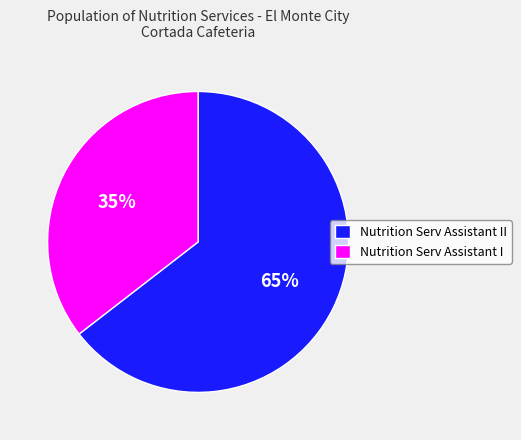

Does any single category account for the majority?

Yes